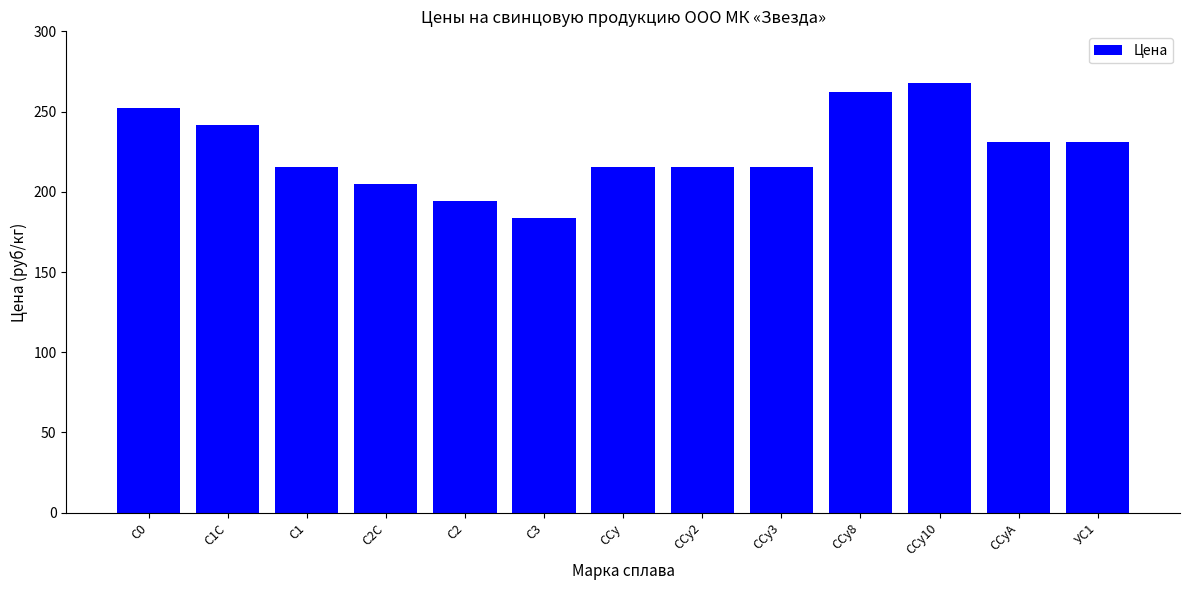

What is the label of the 1st bar from the right?

УС1